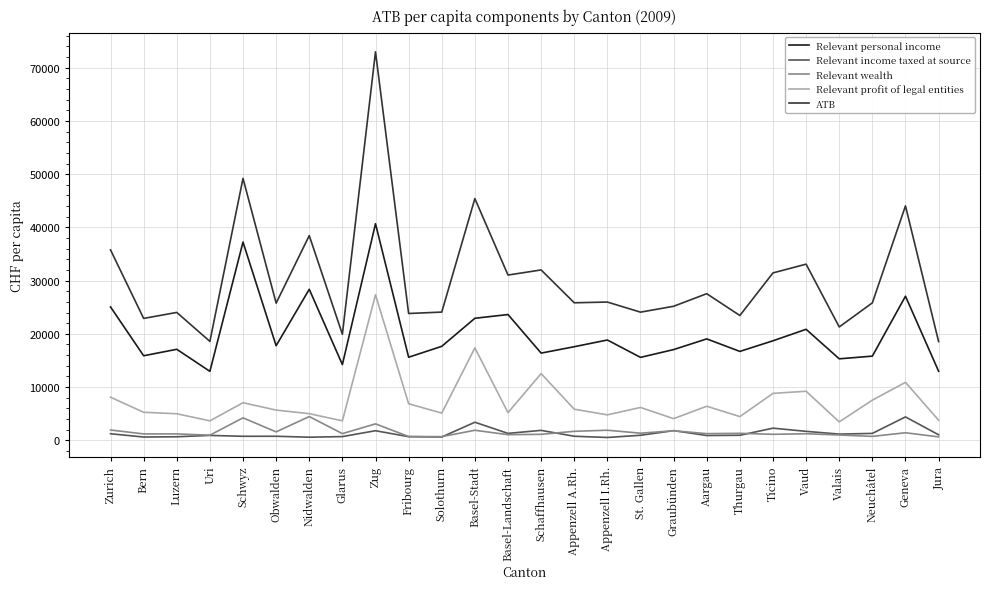

True or false: ATB and Relevant profit of legal entities intersect in this chart.

False